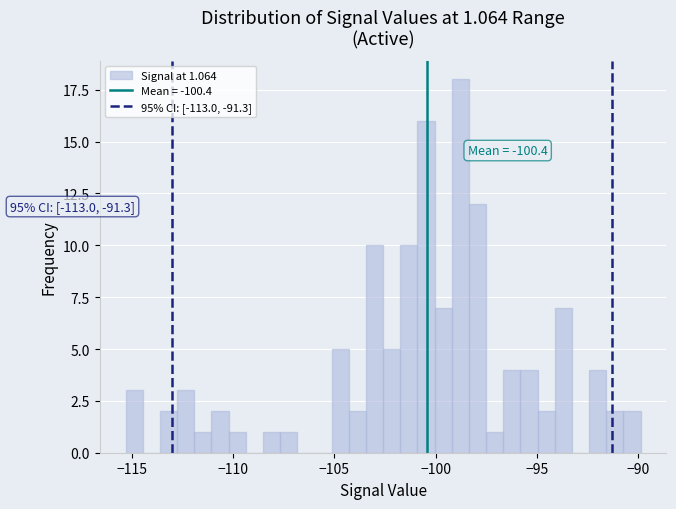

Around what value on the x-axis is the tallest bar? Give the approximate position of its centre, as read against the axis.

-99.0